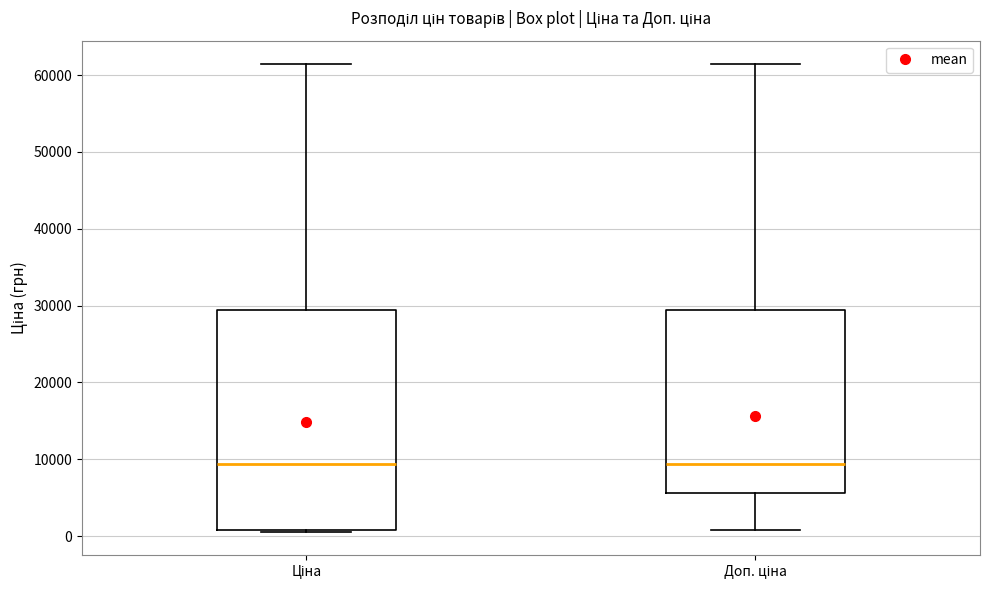

Reading left to right, read every box against the y-axis: the position of its median line, the range the box covers, and the ends of its whiskers. The values are not printed on the chart, so give them approximately, as read against the axis.

Ціна: median 9000, box 1000 to 29000, whiskers 1000 to 61000
Доп. ціна: median 9000, box 6000 to 29000, whiskers 1000 to 61000